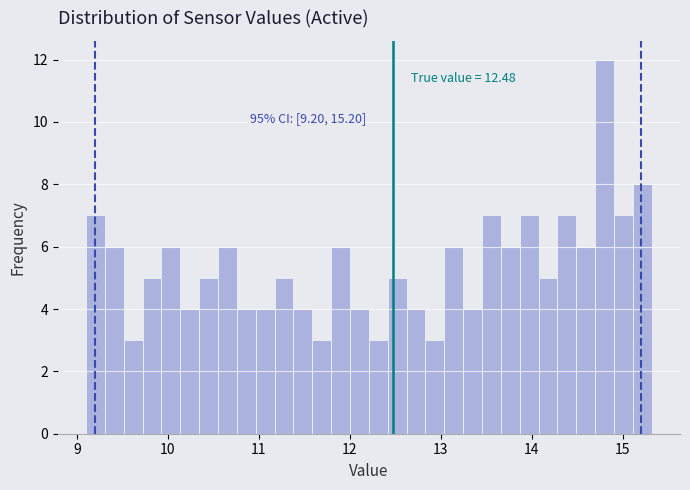

Read against the x-axis, roughly where is the centre of the tallest bar?

14.8